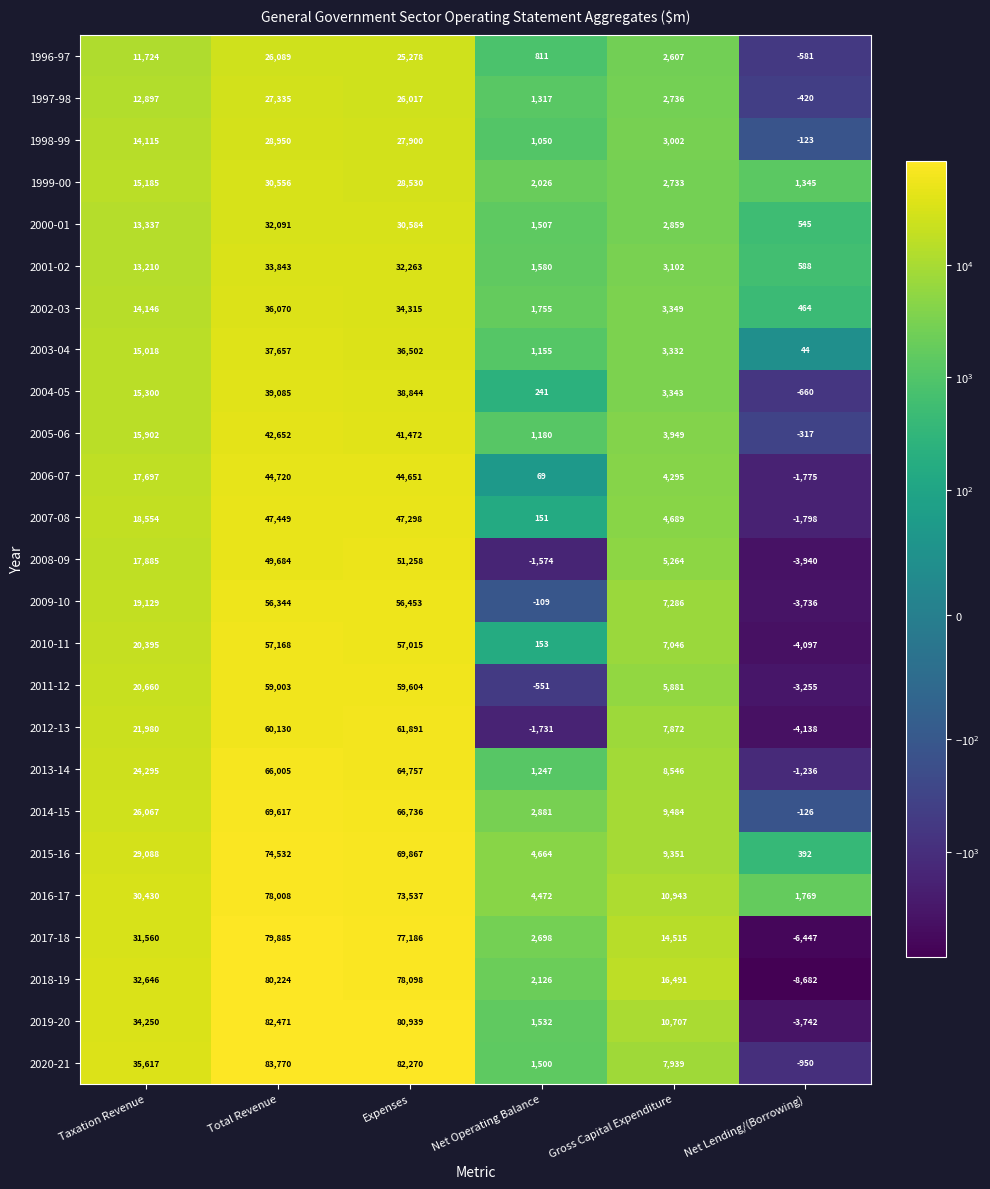

Rank the series by their maximum value, from highest to lowest.

2020-21, 2019-20, 2018-19, 2017-18, 2016-17, 2015-16, 2014-15, 2013-14, 2012-13, 2011-12, 2010-11, 2009-10, 2008-09, 2007-08, 2006-07, 2005-06, 2004-05, 2003-04, 2002-03, 2001-02, 2000-01, 1999-00, 1998-99, 1997-98, 1996-97